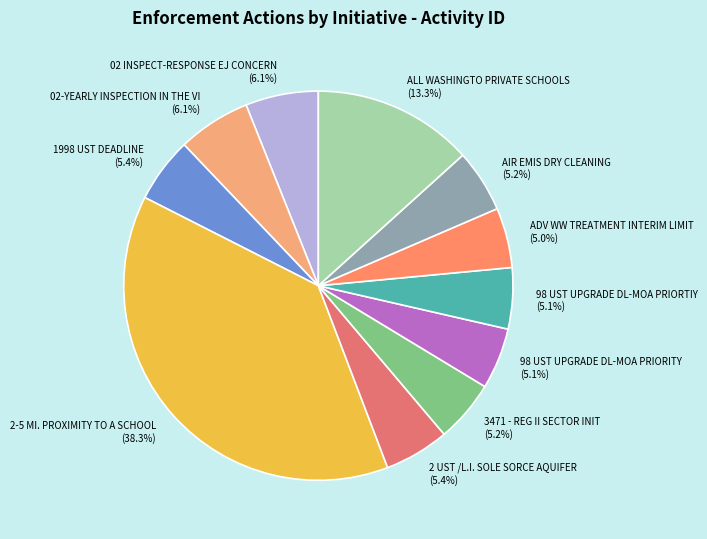

Which slice is the largest?

2-5 MI. PROXIMITY TO A SCHOOL